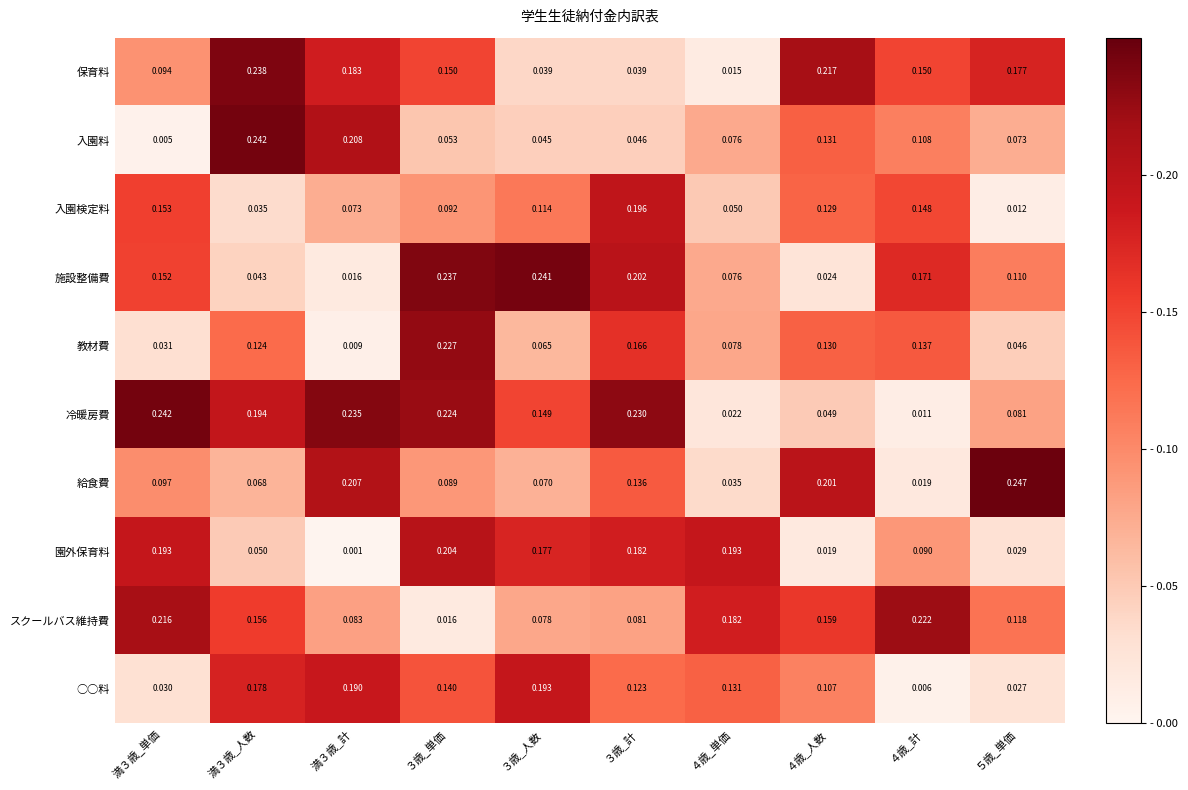

Between ３歳_人数 and ４歳_単価, which series saw the biggest shift?

施設整備費